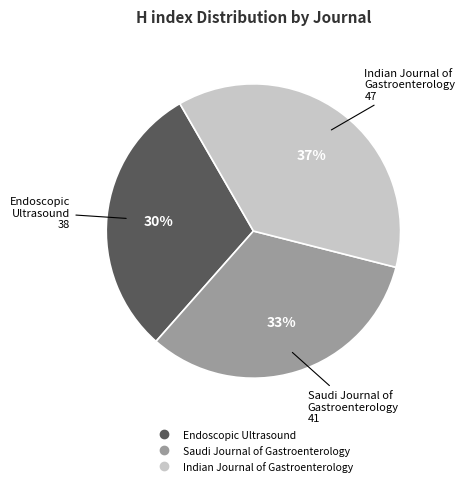

To the nearest percent, what is the difference between the largest and smallest slice percentages?

7%